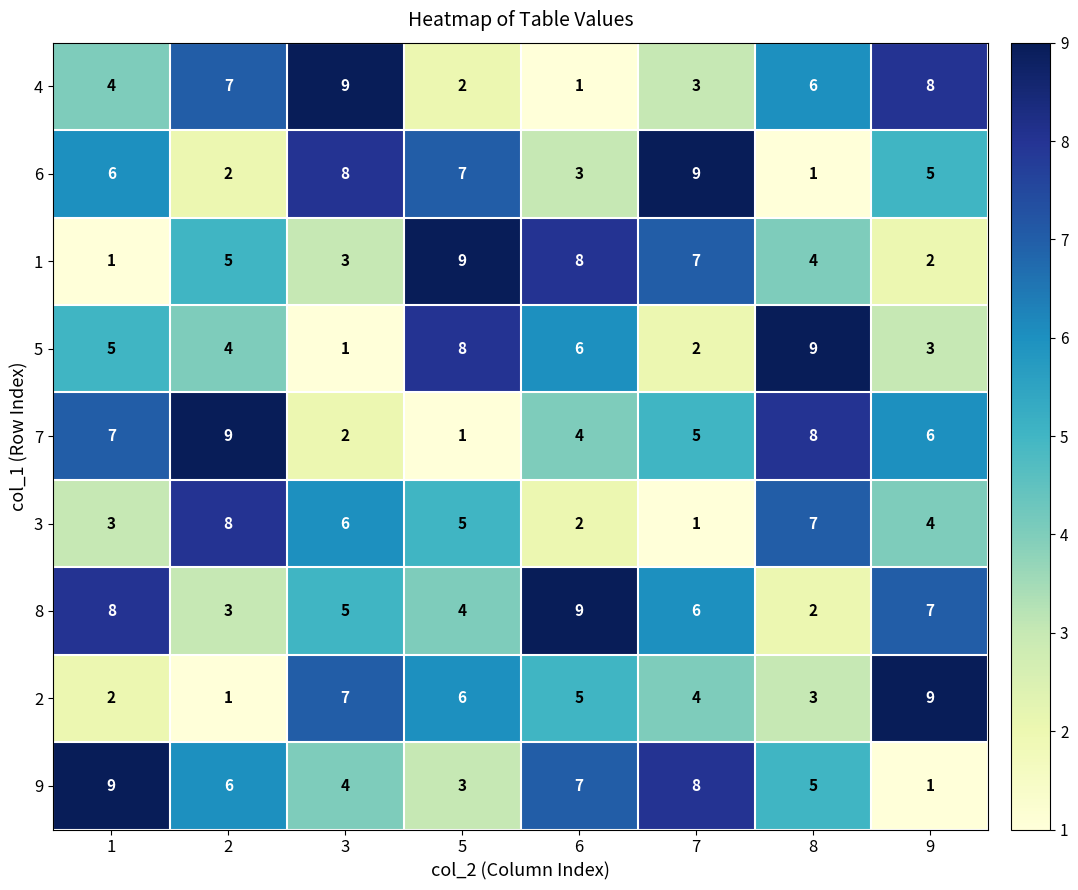

Between 6 and 8, which series saw the biggest shift?

8